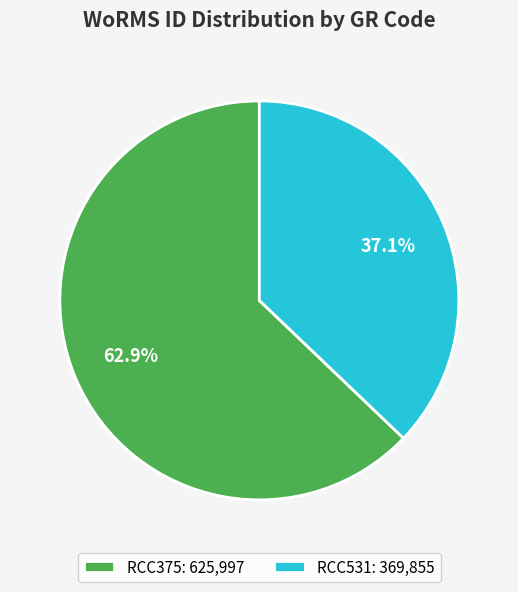

To the nearest percent, what percentage of the pie is RCC531?

37%